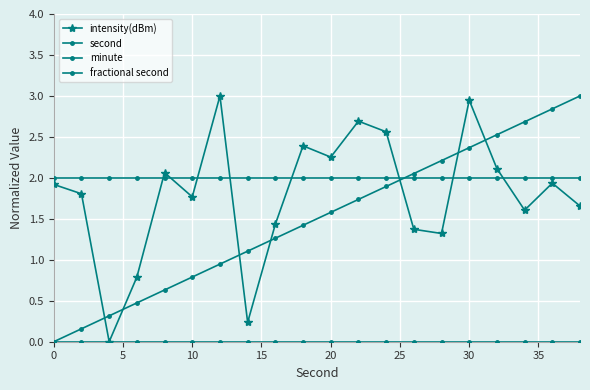

How many categories are shown in the chart?

20